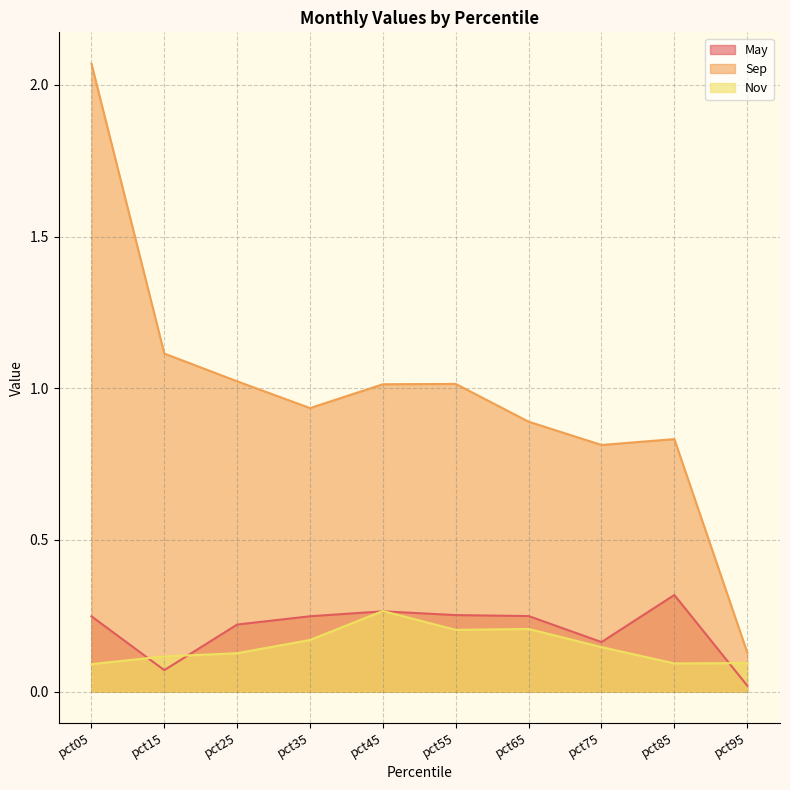

At which label does Nov reach its peak?

pct45